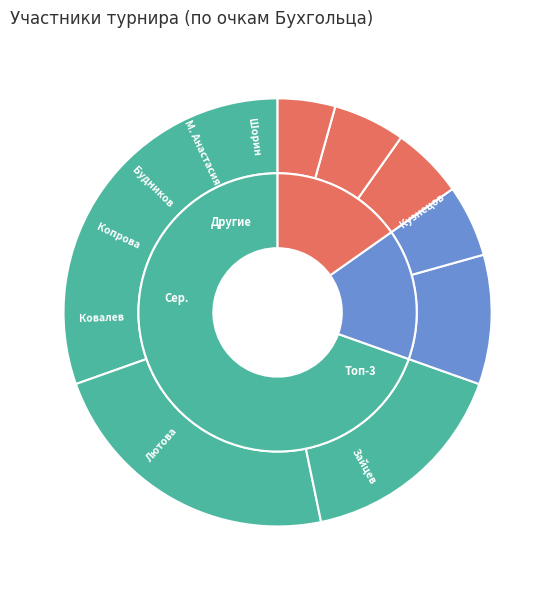

To the nearest percent, what percentage of the pie is Будников Никита?

5%